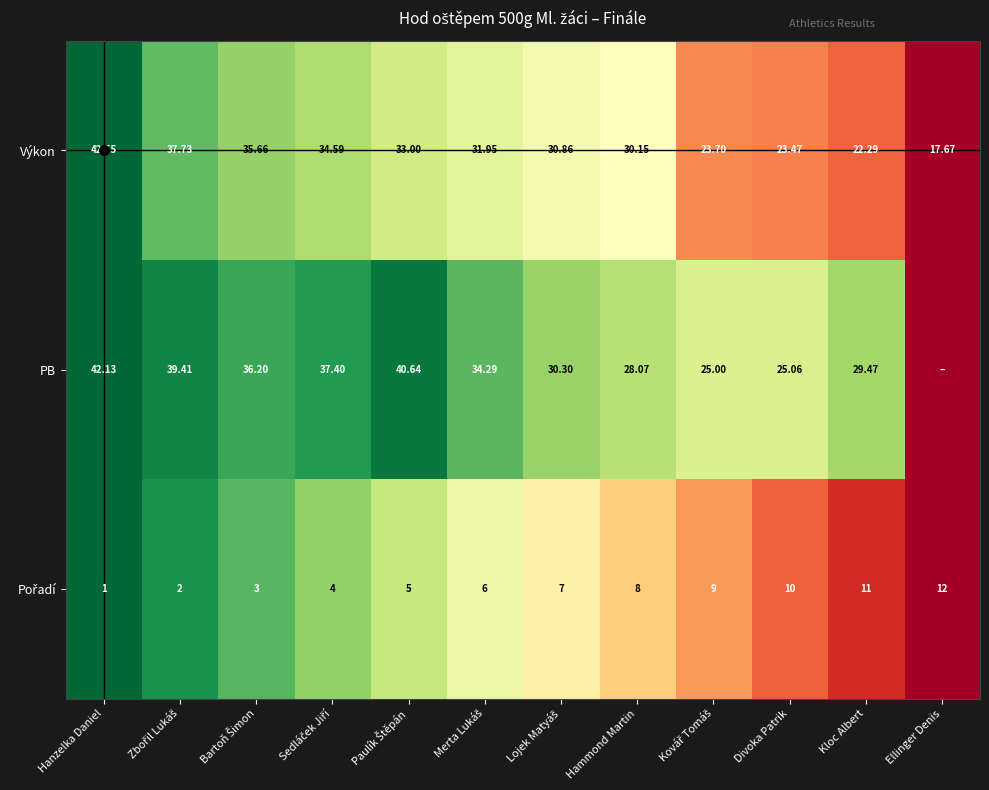

At which label does Výkon first exceed 31?

Hanzelka Daniel